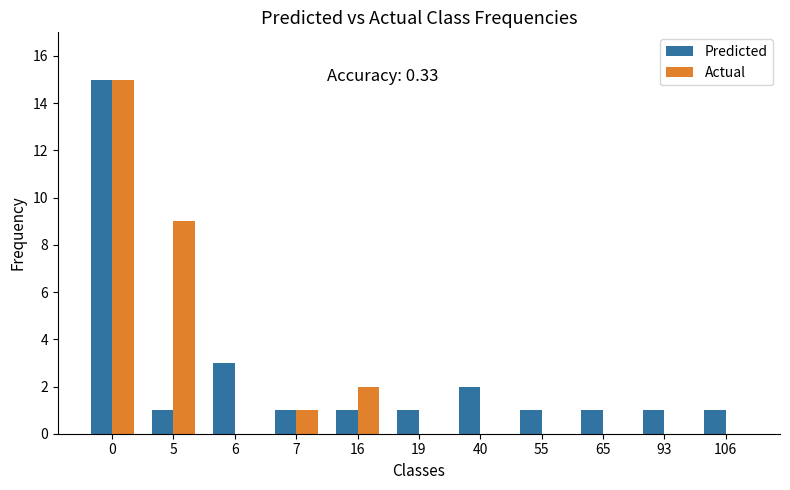

How many series are shown in this chart?

2